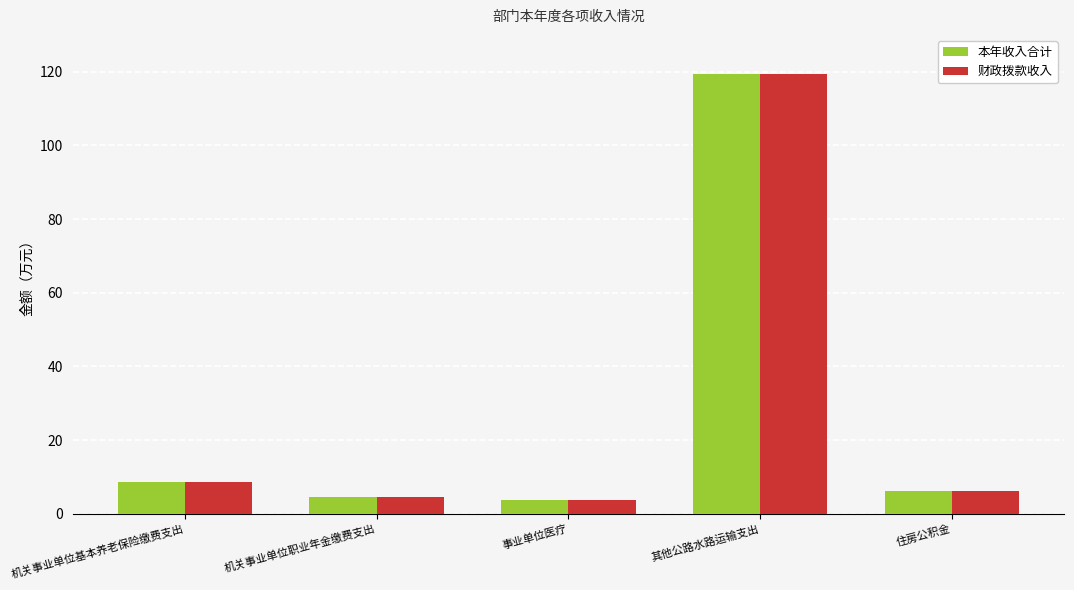

How many groups of bars are there?

5